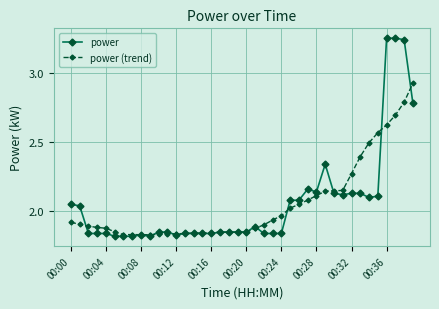

At how many categories does at least one series exceed 2?

17